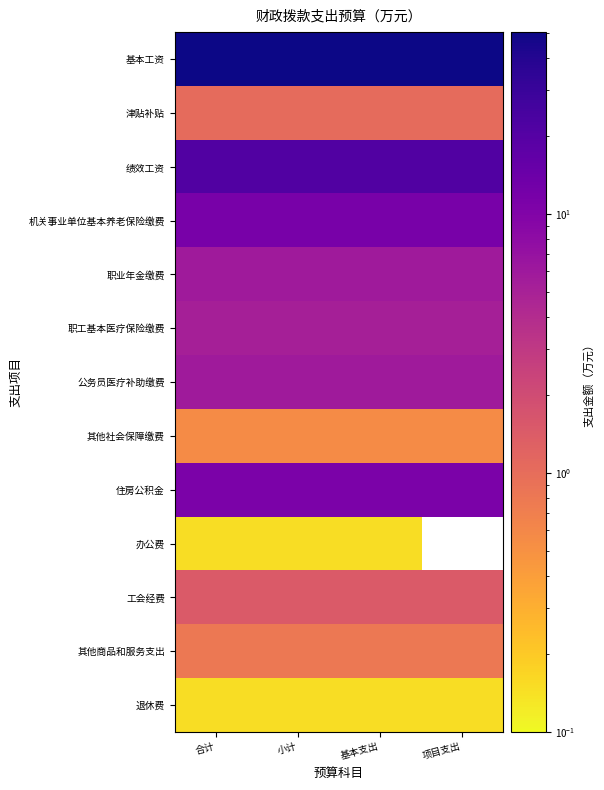

Where is 退休费 nearest to the value 0?

合计